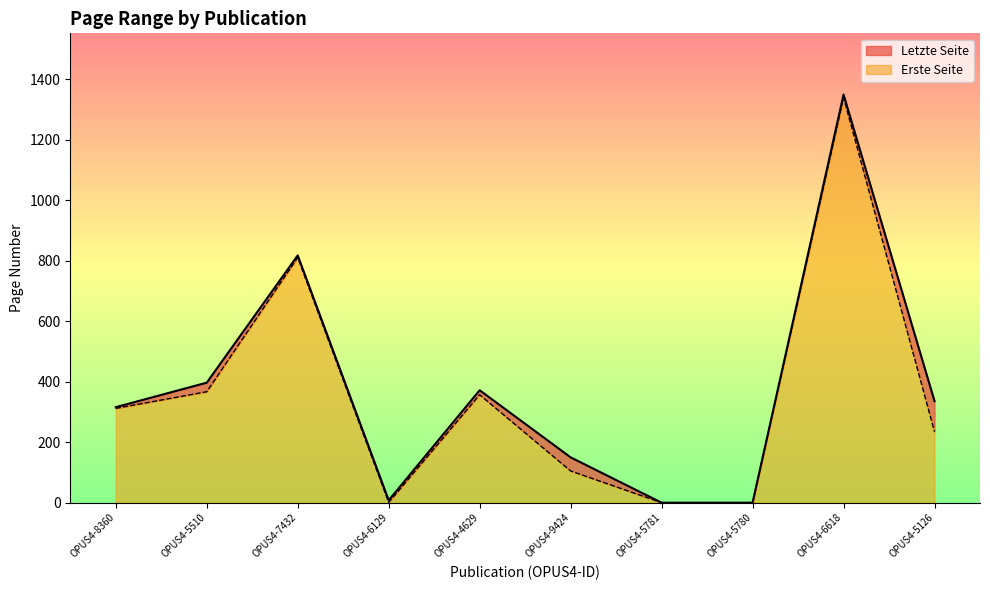

Which category has the highest value across all series?

OPUS4-6618